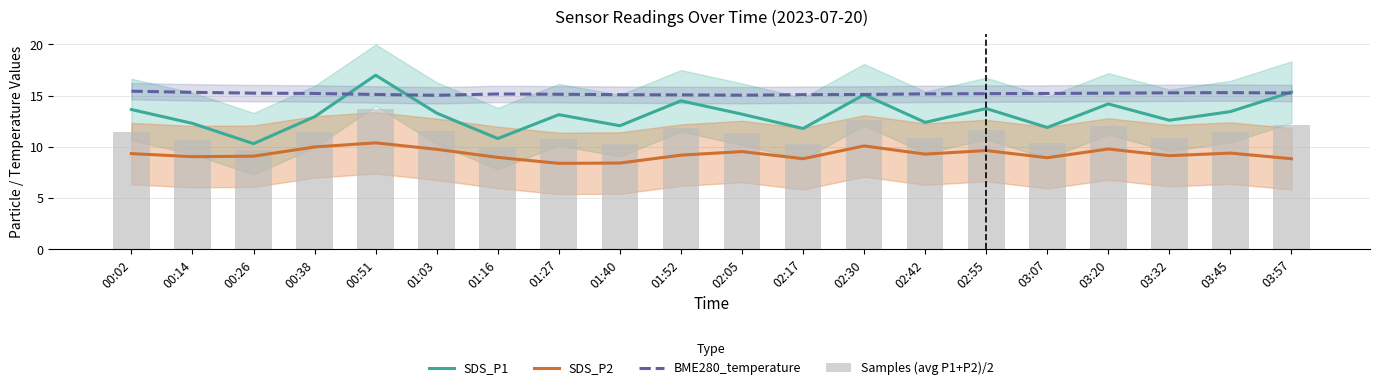

Rank the series at 03:07 from highest to lowest value.

BME280_temperature, SDS_P1, Samples (avg P1+P2)/2, SDS_P2